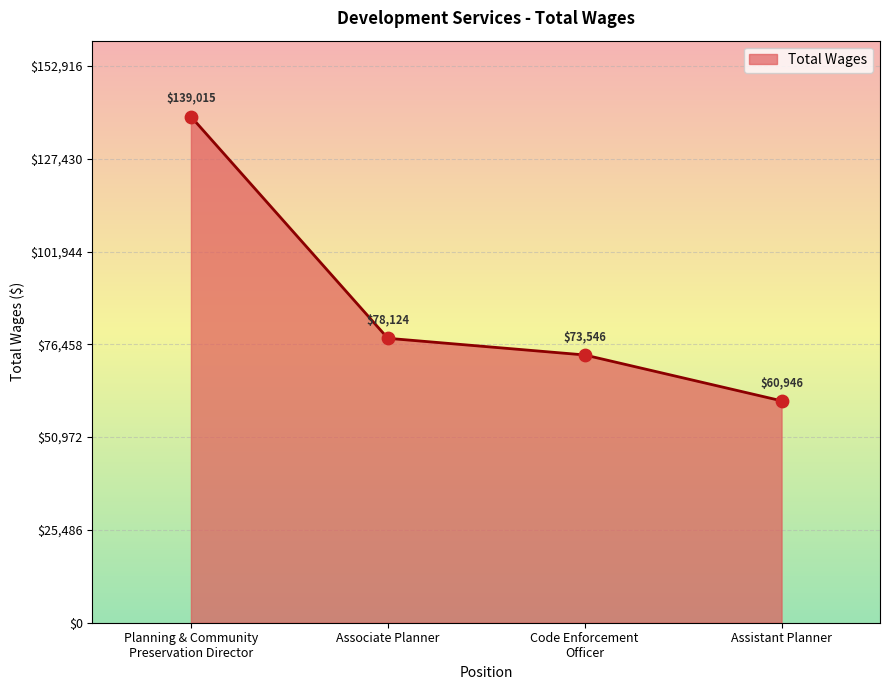

What is the change in value from Associate Planner to Code Enforcement
Officer?

-4578